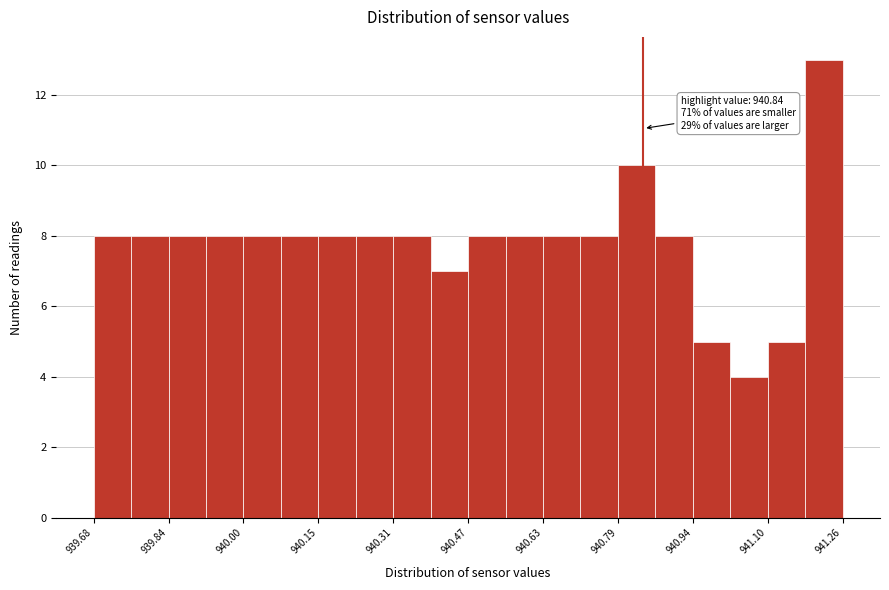

Around what value on the x-axis is the tallest bar? Give the approximate position of its centre, as read against the axis.

941.22